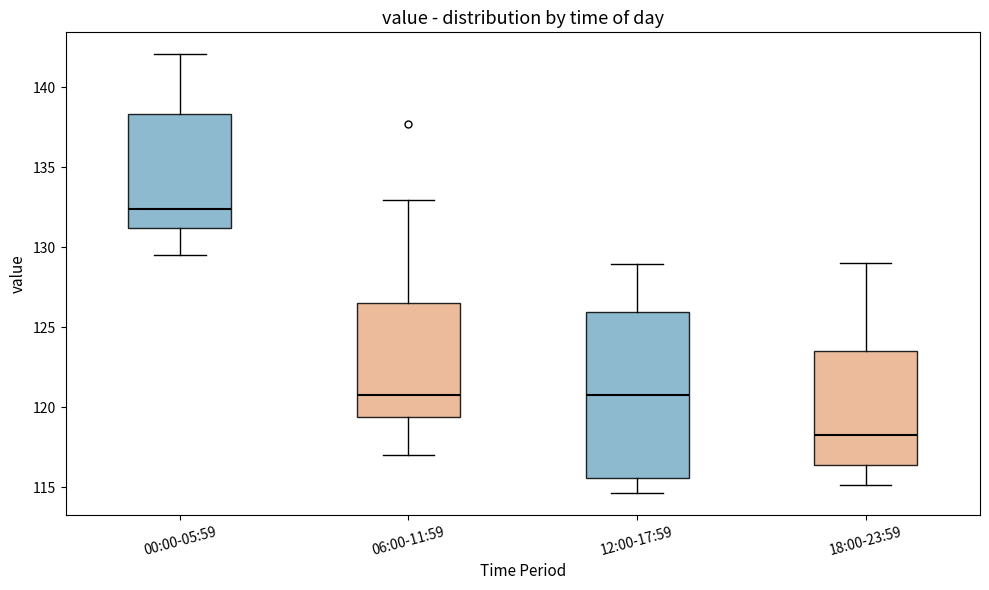

Reading left to right, transcribe this box plot: for each box, give where its median line is, the range the box spans, and where its two whiskers end, as read against the y-axis. The values are not printed on the chart, so give them approximately, as read against the axis.

00:00-05:59: median 132.5, box 131.0 to 138.5, whiskers 129.5 to 142.0
06:00-11:59: median 121.0, box 119.5 to 126.5, whiskers 117.0 to 133.0
12:00-17:59: median 121.0, box 115.5 to 126.0, whiskers 114.5 to 129.0
18:00-23:59: median 118.5, box 116.5 to 123.5, whiskers 115.0 to 129.0